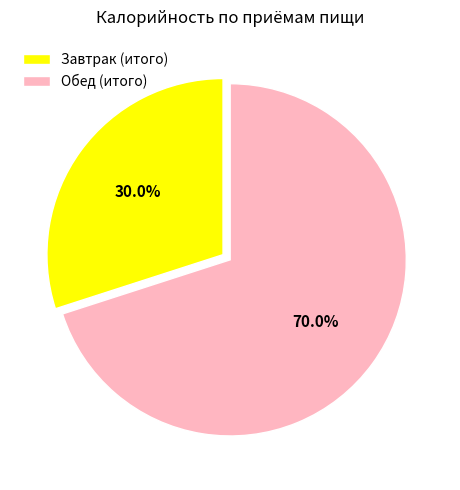

Which has a higher value, Завтрак (итого) or Обед (итого)?

Обед (итого)